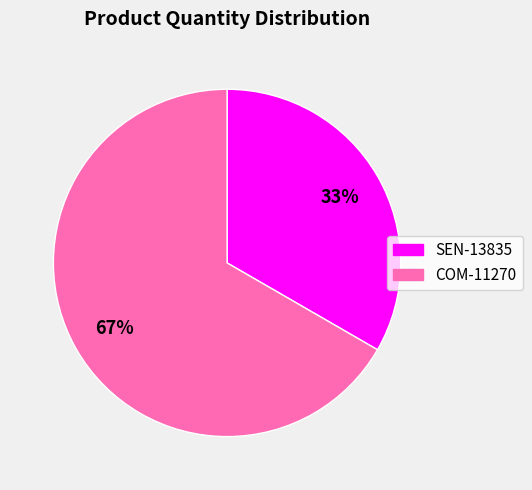

To the nearest percent, what is the average slice percentage?

50%